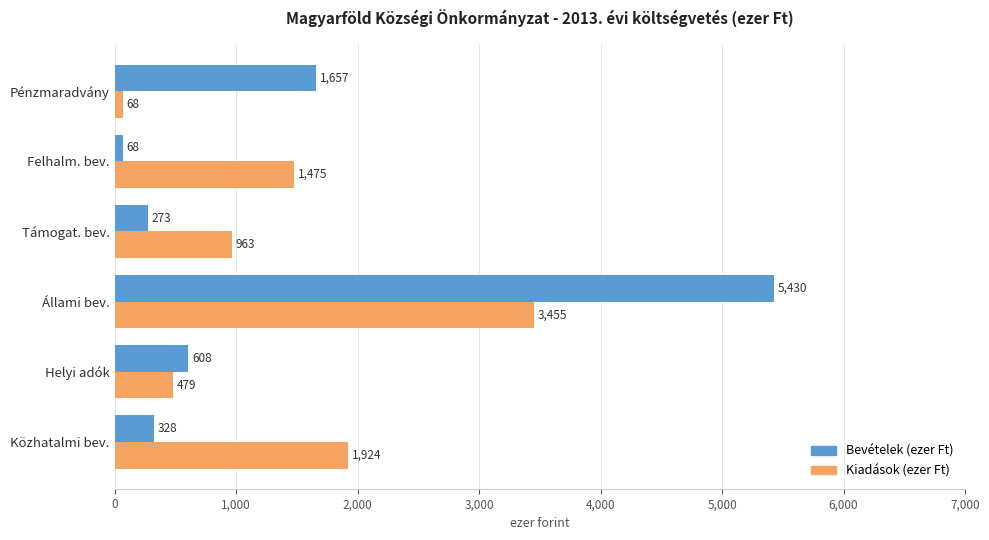

Is it true that Kiadások (ezer Ft) equals 3455 at Állami bev.?

True